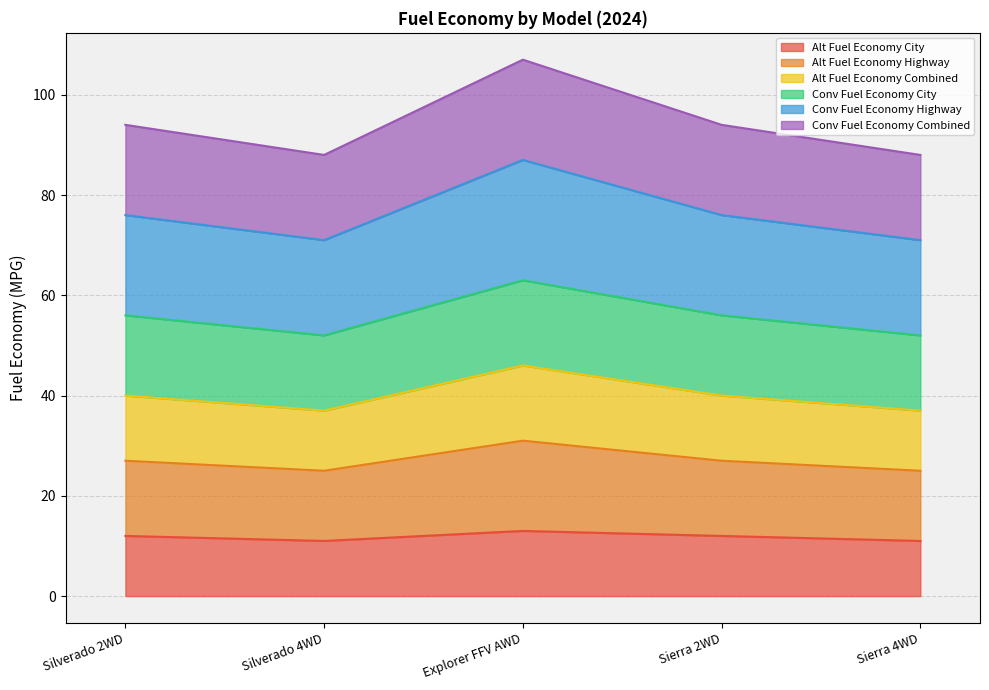

What is the maximum value for Alt Fuel Economy City?

13